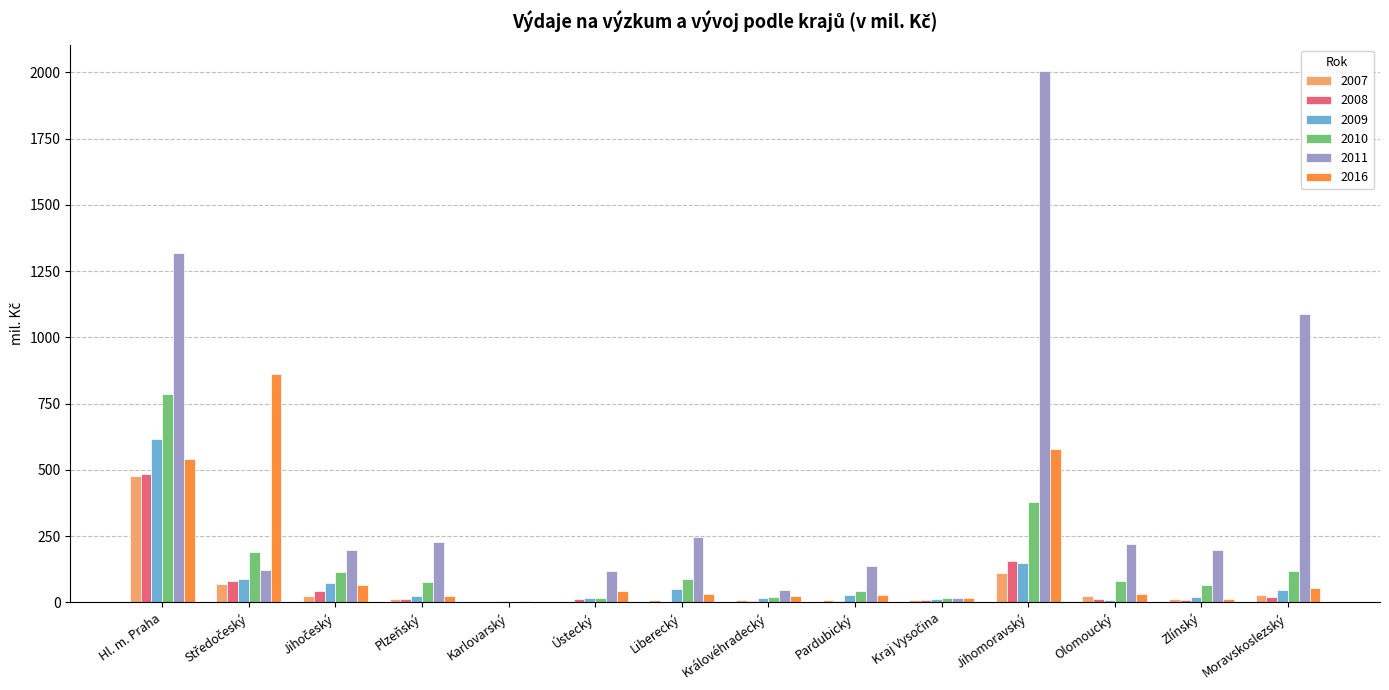

Is it true that 2011 equals 396.3 at Plzeňský?

False